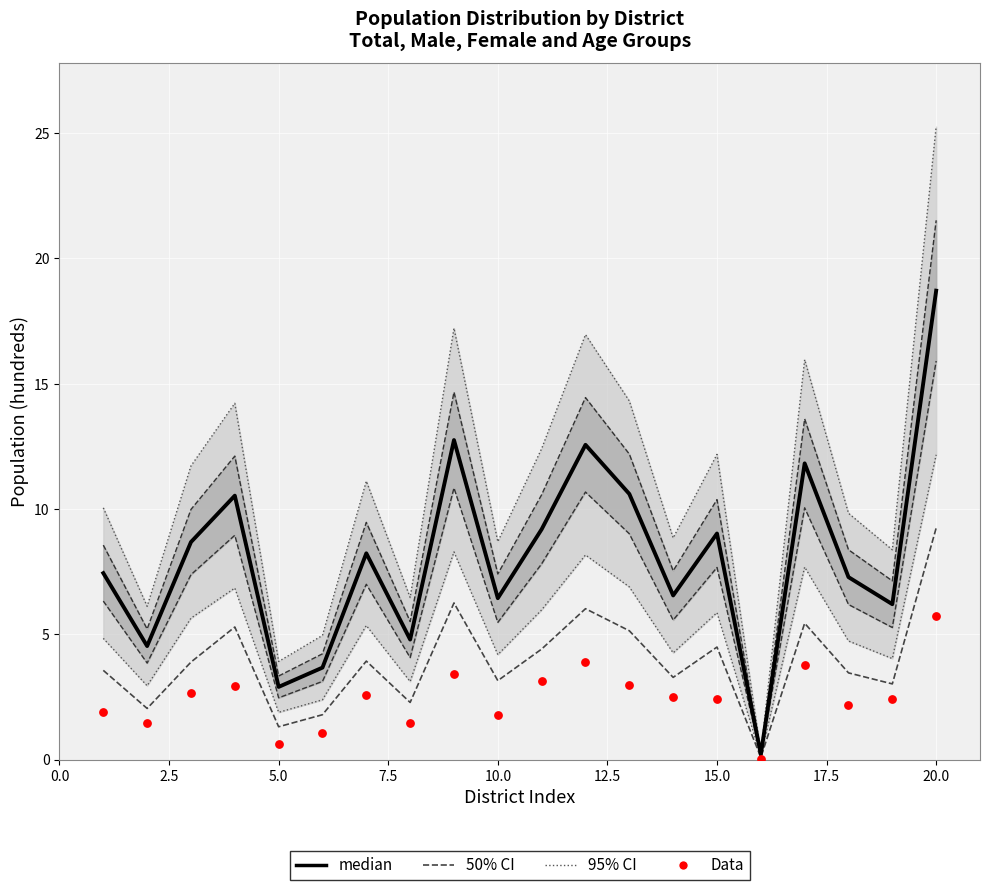

At how many categories does at least one series exceed 13?

1